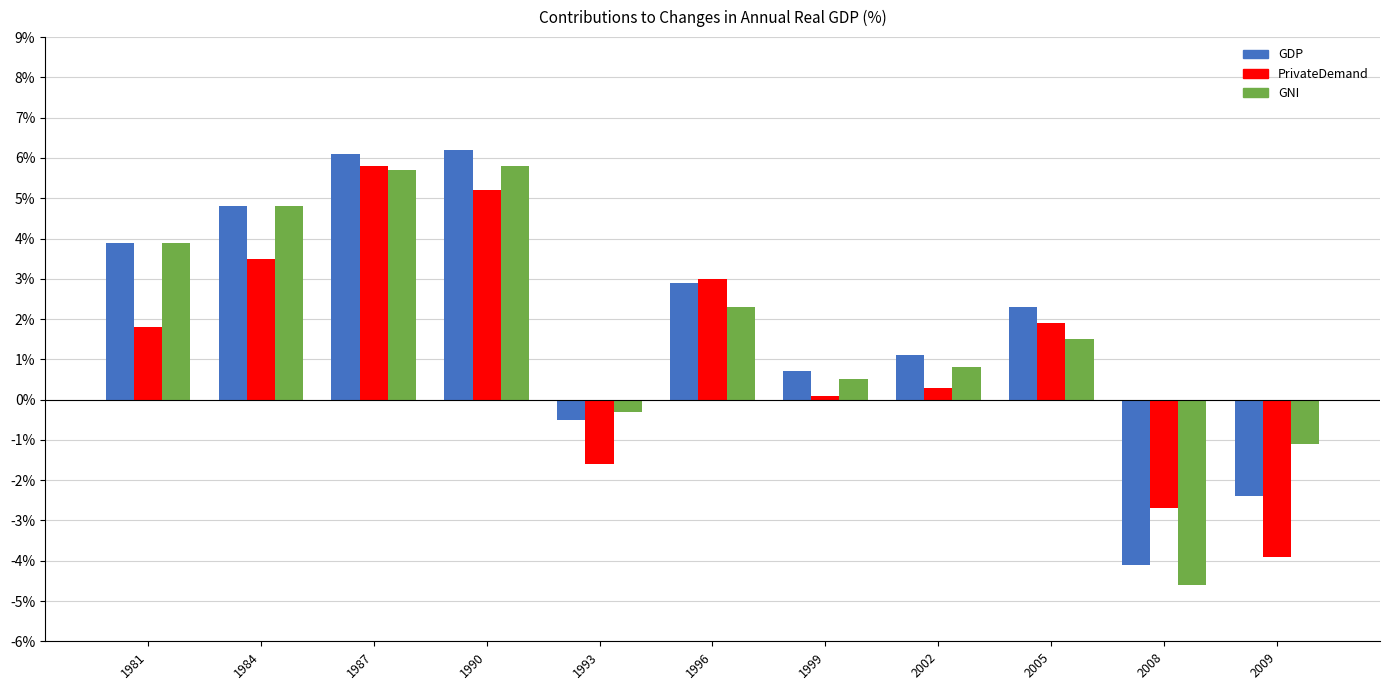

How many bars are there in total?

33